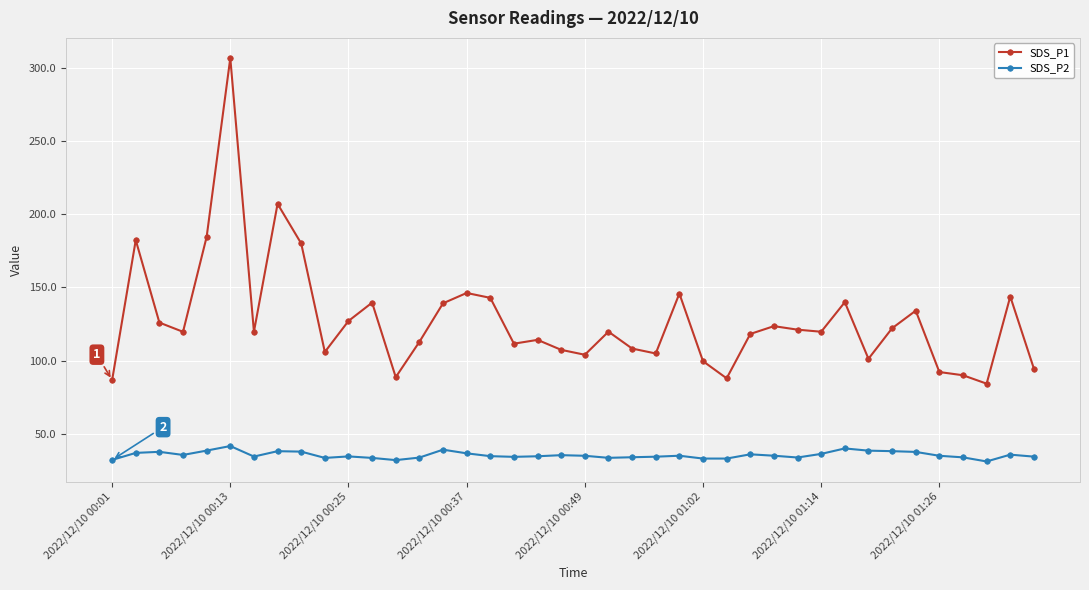

True or false: SDS_P2 and SDS_P1 cross at least once.

False